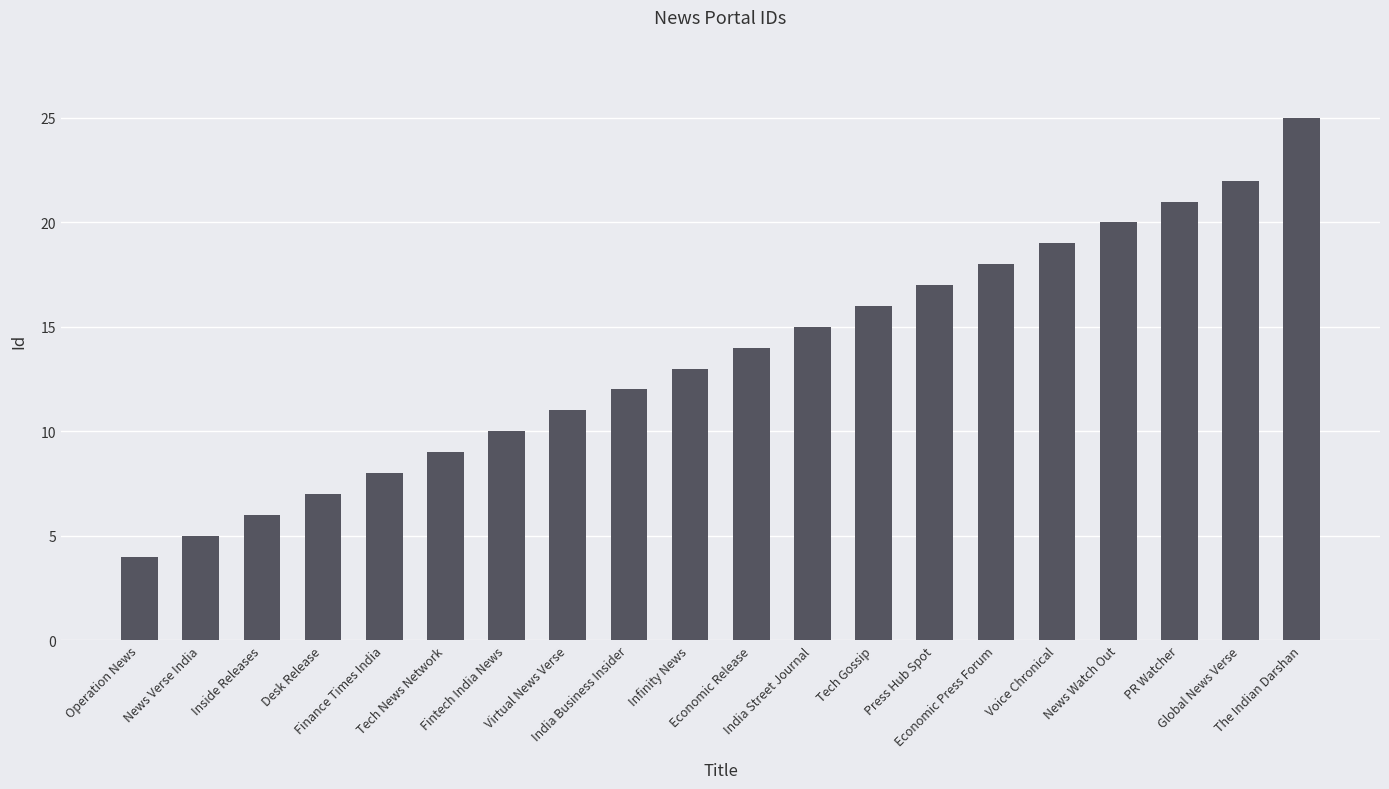

What position from the right is PR Watcher?

3